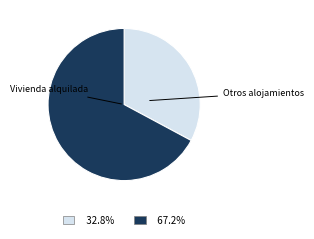

Does any single category account for the majority?

Yes